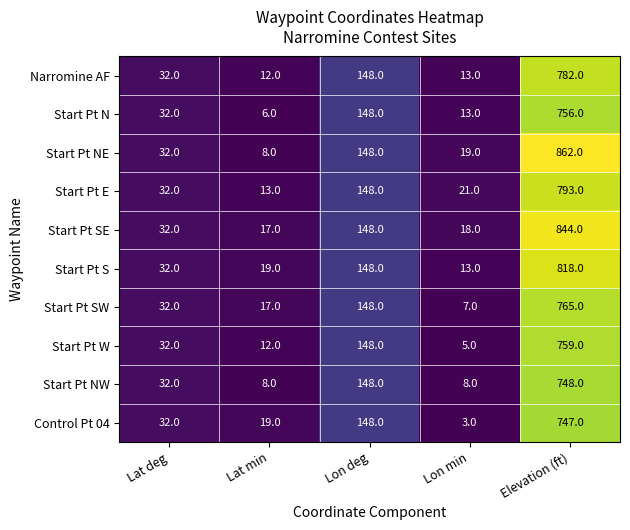

Which series has the widest spread of values?

Start Pt NE